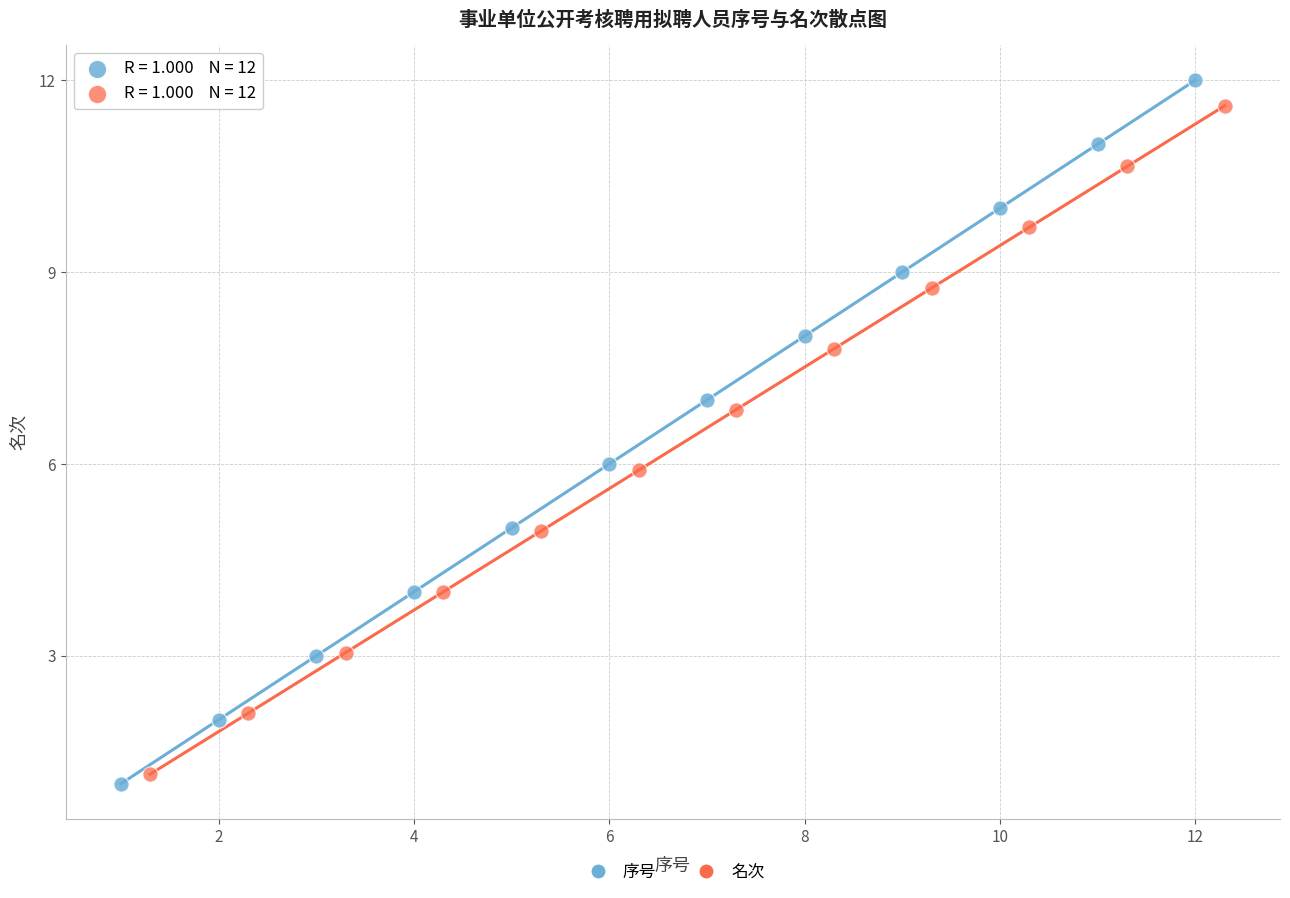

Which series has the largest Y range (max minus min)?

序号